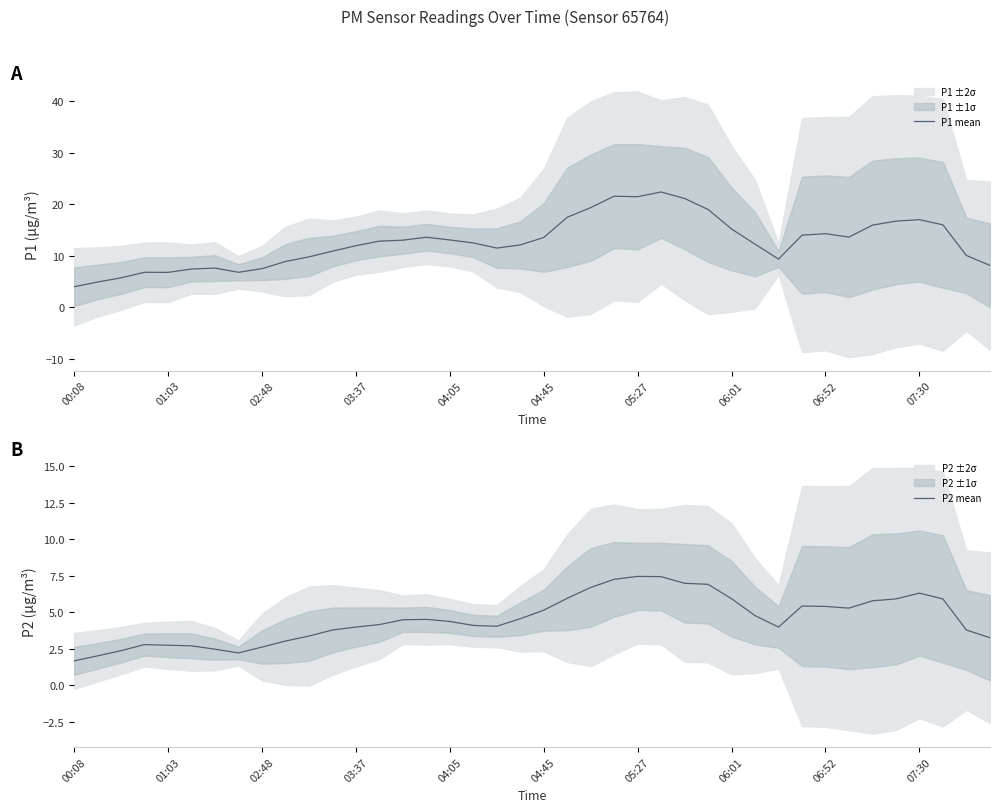

True or false: P1 mean and P2 mean cross at least once.

False